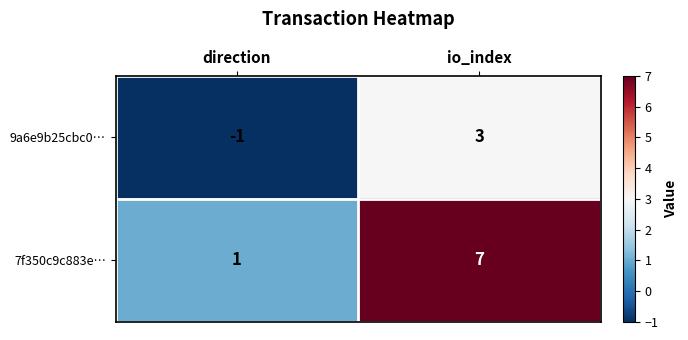

Is it true that 7f350c9c883e… equals 7 at io_index?

True